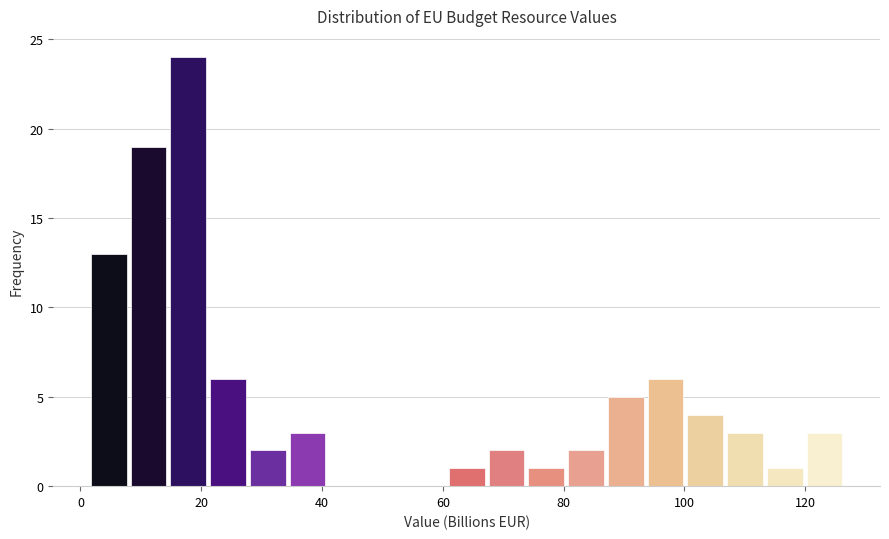

Around what value on the x-axis is the tallest bar? Give the approximate position of its centre, as read against the axis.

18